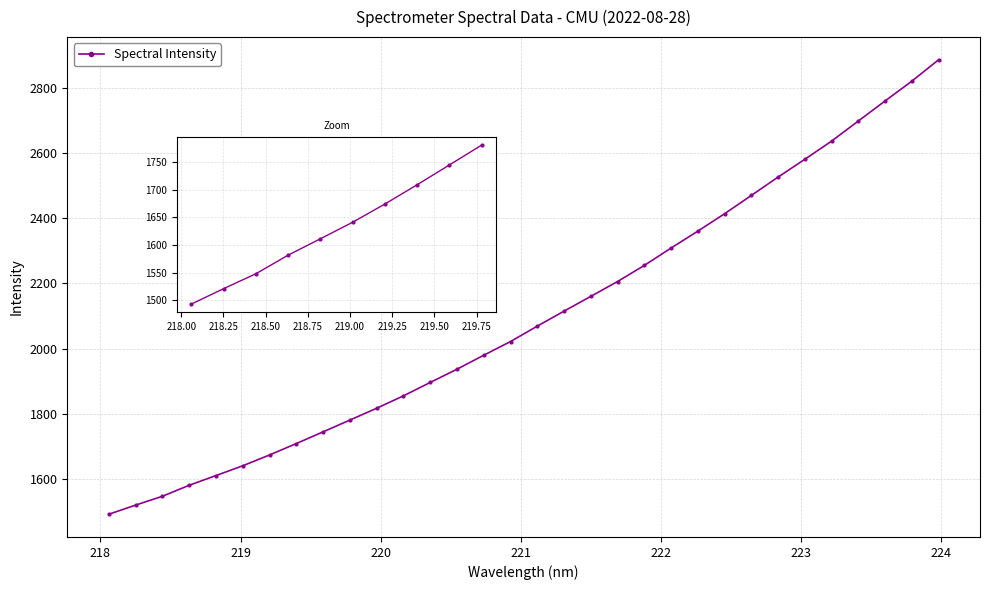

What is the difference between the second highest and minimum values?

1326.9